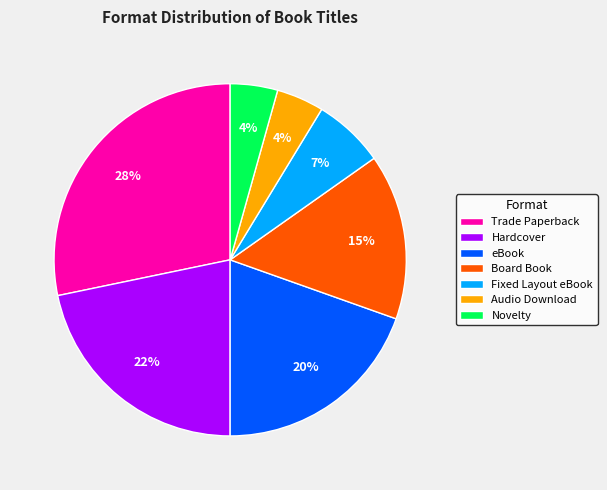

True or false: Hardcover accounts for 22% of the total.

True